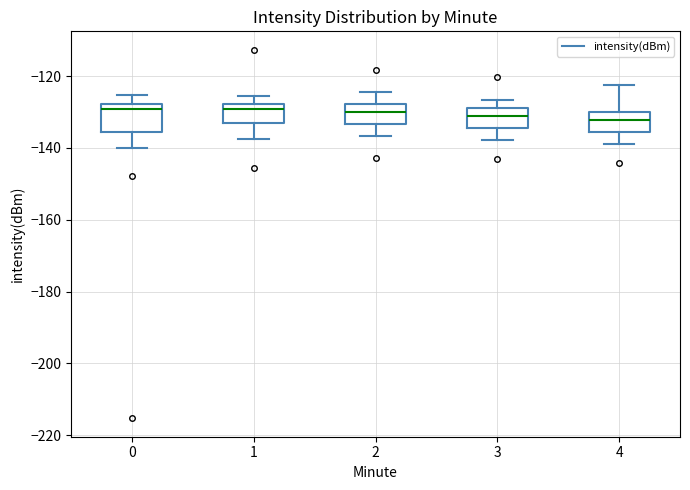

Where does the median line of the box at x = 2 sit on the y-axis? The values are not printed on the chart, so give them approximately, as read against the axis.

-130